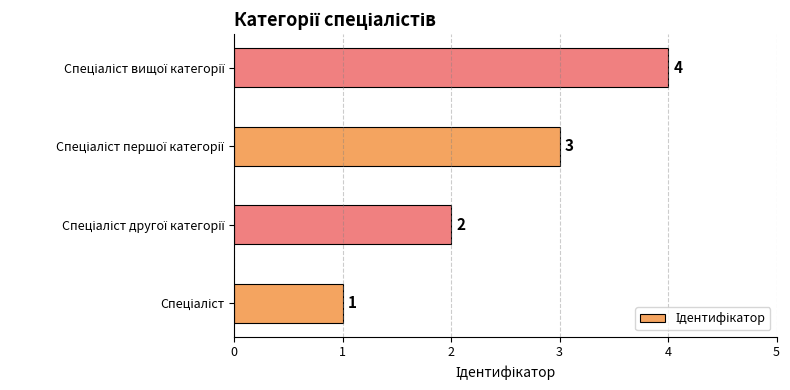

What is the sum of all values?

10